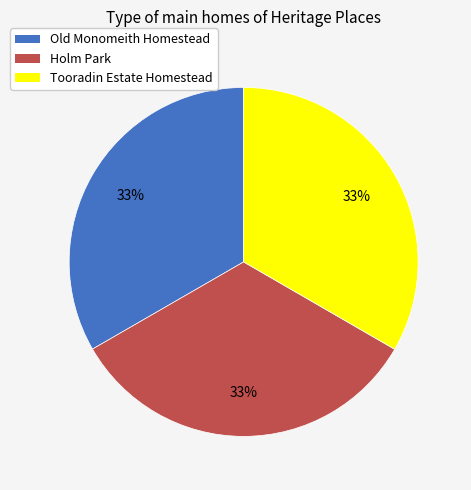

Is it true that Old Monomeith Homestead is 33% of the pie?

True